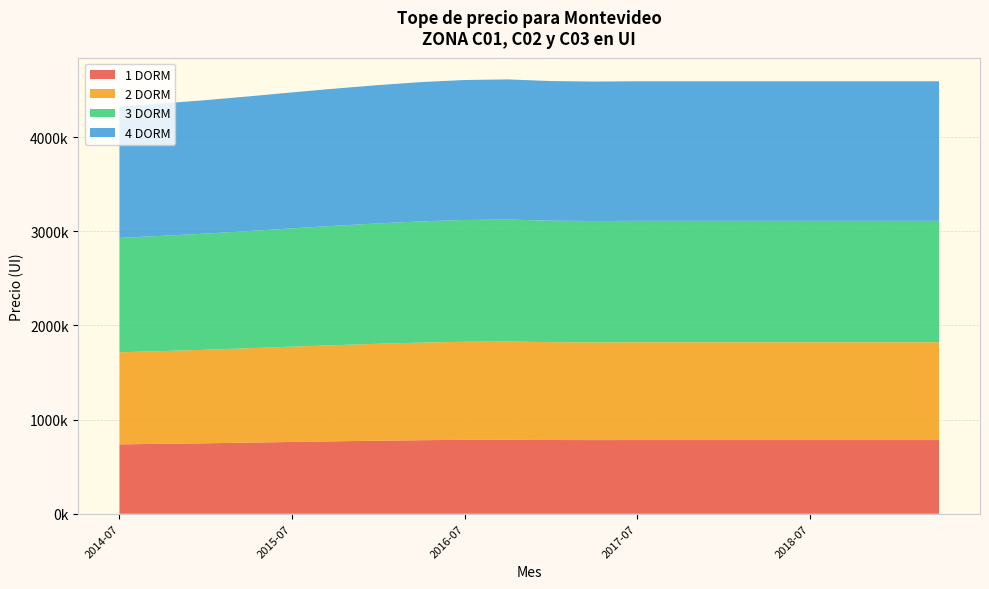

Reading left to right, extract all data points from this chart.

1 DORM: 2014-07=736805	2014-10=742469	2015-01=748377	2015-04=755262	2015-07=762431	2015-10=769302	2016-01=775665	2016-04=781110	2016-07=784832	2016-10=785948	2017-01=782946	2017-04=782011	2017-07=782568	2017-10=782568	2018-01=782568	2018-04=782568	2018-07=782568	2018-10=782568	2019-01=782568	2019-04=782568
2 DORM: 2014-07=977741	2014-10=985258	2015-01=993098	2015-04=1002234	2015-07=1011748	2015-10=1020864	2016-01=1029309	2016-04=1036534	2016-07=1041473	2016-10=1042954	2017-01=1038971	2017-04=1037730	2017-07=1038469	2017-10=1038469	2018-01=1038469	2018-04=1038469	2018-07=1038469	2018-10=1038469	2019-01=1038469	2019-04=1038469
3 DORM: 2014-07=1214159	2014-10=1223493	2015-01=1233229	2015-04=1244575	2015-07=1256388	2015-10=1267710	2016-01=1278196	2016-04=1287168	2016-07=1293302	2016-10=1295140	2017-01=1290194	2017-04=1288653	2017-07=1289571	2017-10=1289571	2018-01=1289571	2018-04=1289571	2018-07=1289571	2018-10=1289571	2019-01=1289571	2019-04=1289571
4 DORM: 2014-07=1394968	2014-10=1405692	2015-01=1416877	2015-04=1429912	2015-07=1443485	2015-10=1456493	2016-01=1468541	2016-04=1478848	2016-07=1485896	2016-10=1488008	2017-01=1482326	2017-04=1480554	2017-07=1481610	2017-10=1481610	2018-01=1481610	2018-04=1481610	2018-07=1481610	2018-10=1481610	2019-01=1481610	2019-04=1481610